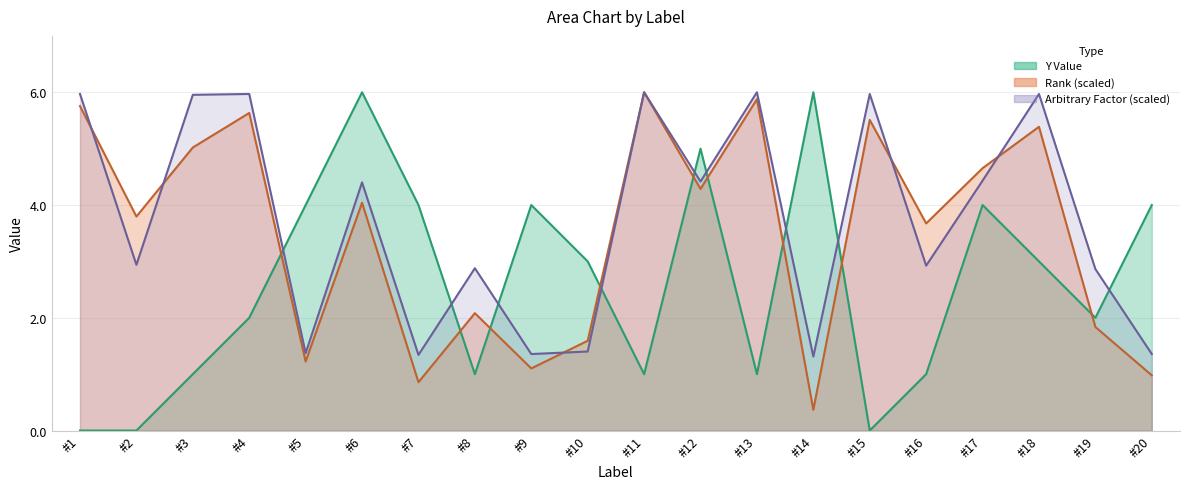

How many positive values does the Y Value series have?

17